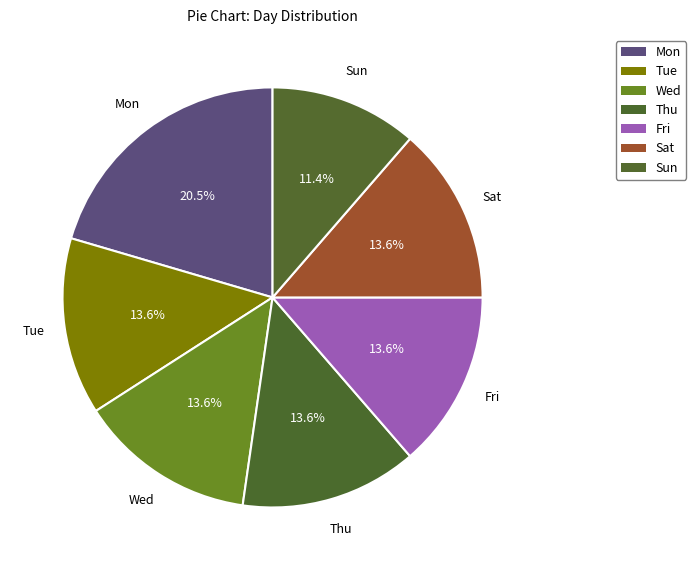

To the nearest percent, what portion does Mon represent?

20%